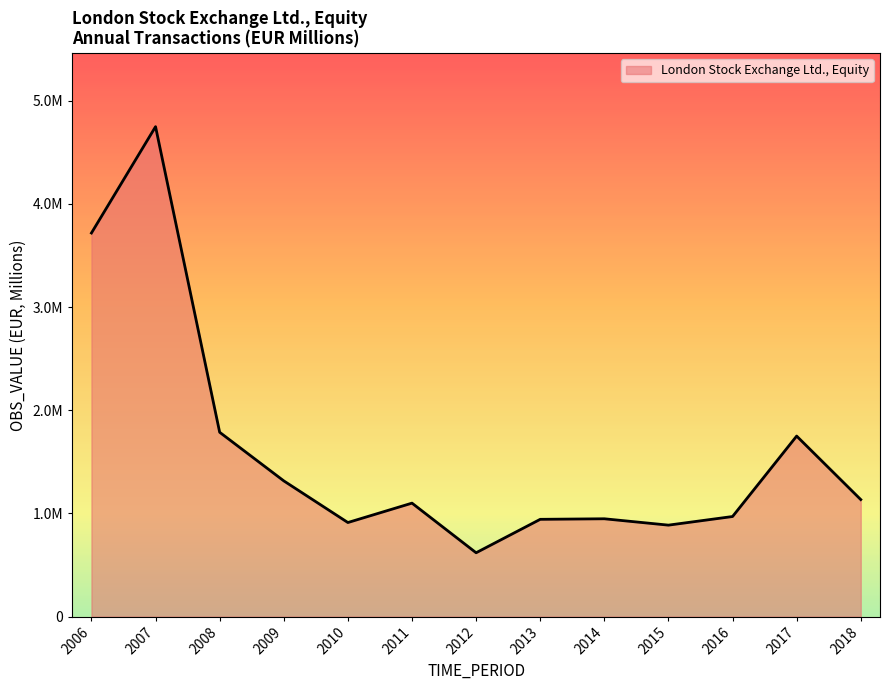

Does the chart have visible grid lines?

No